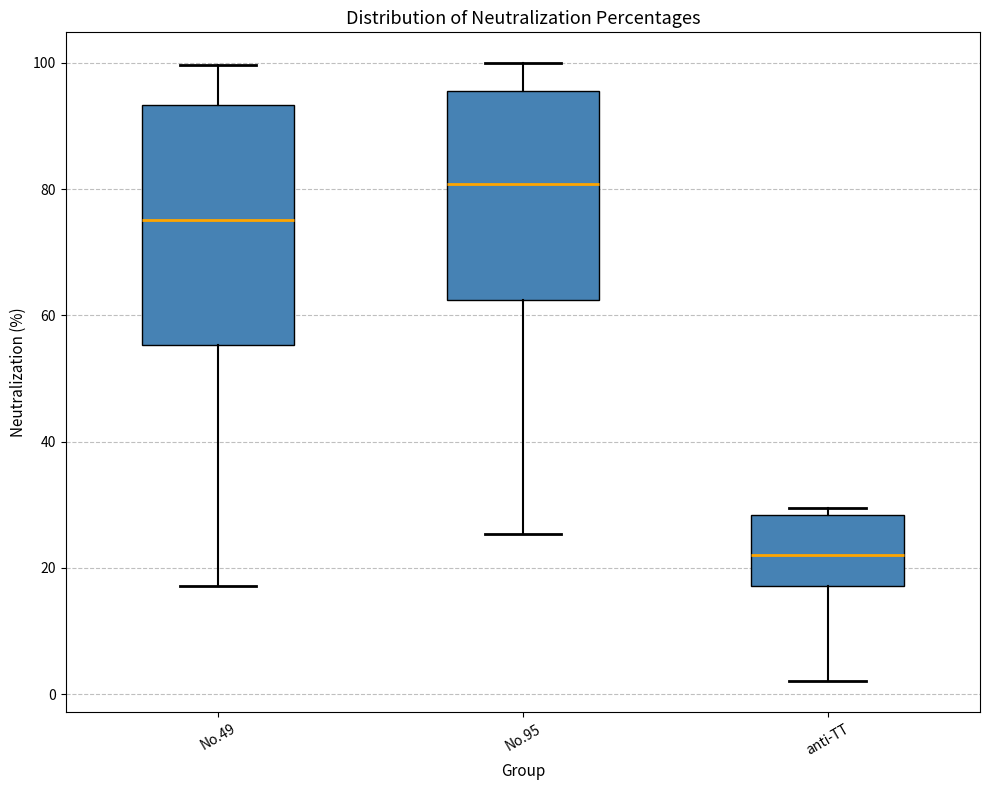

Which box is the tallest, from its lower edge to its upper edge?

No.49